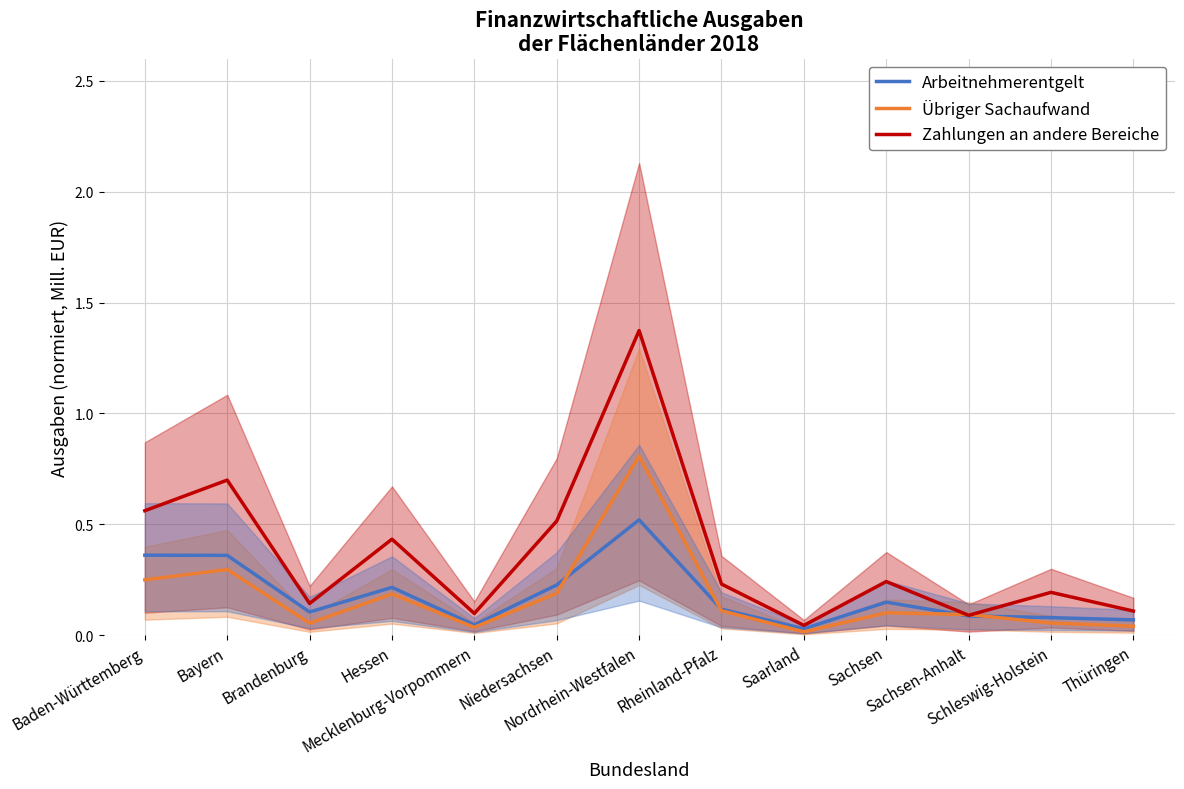

Read the Zahlungen an andere Bereiche value at Niedersachsen.

0.5